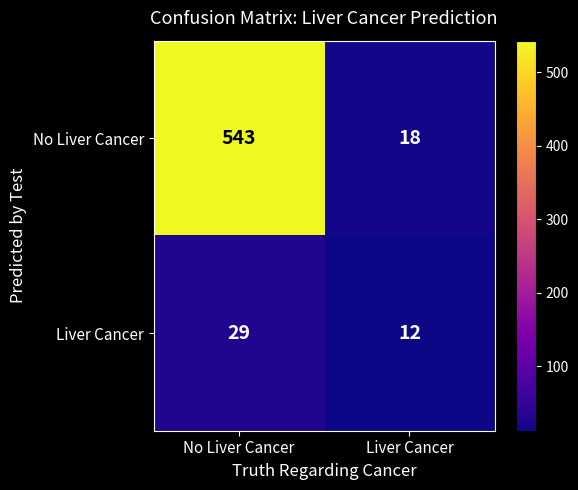

How many data points does each series have?

2